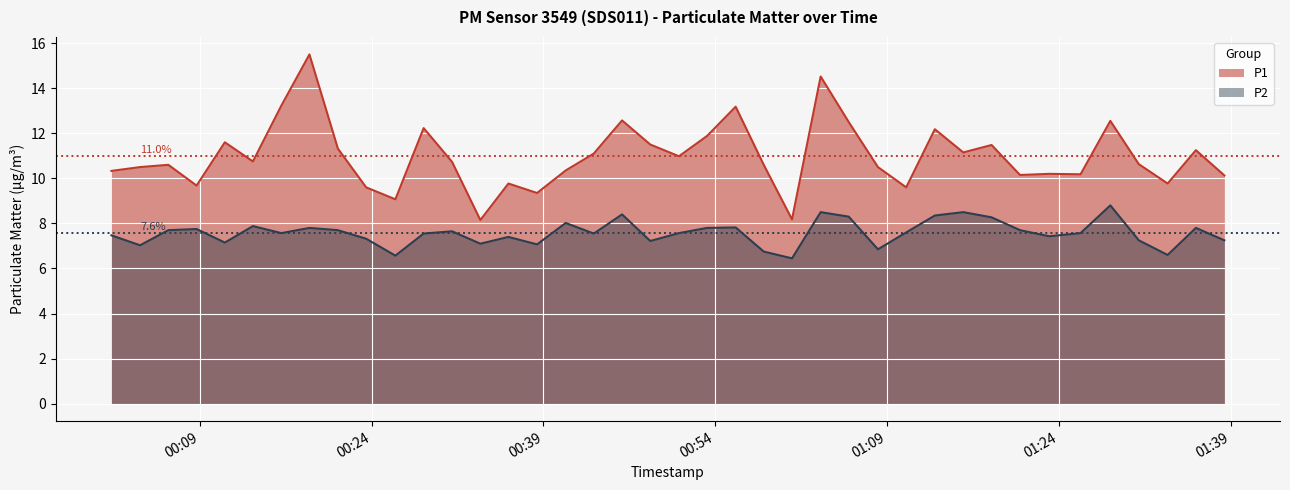

What is the minimum value shown in the chart?

6.5